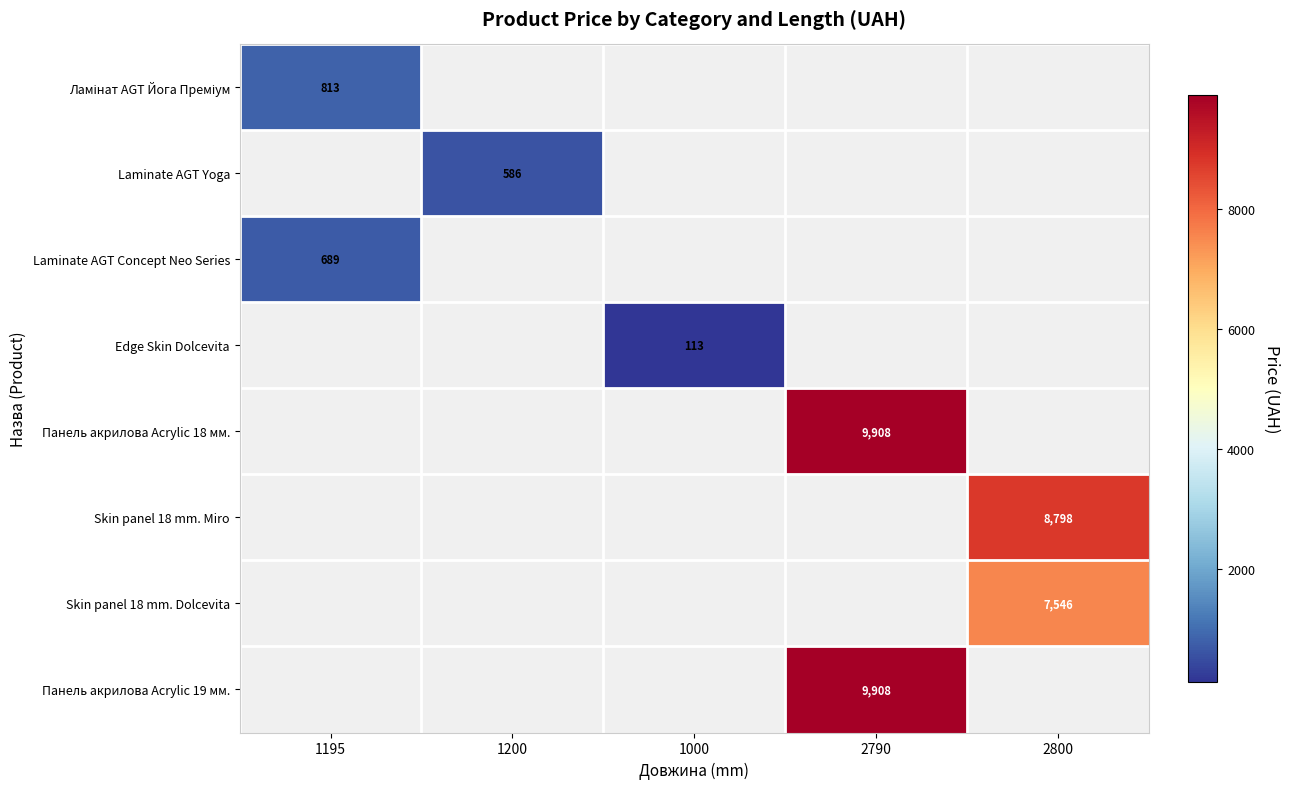

Where is Laminate AGT Concept Neo Series nearest to the value 689?

1195